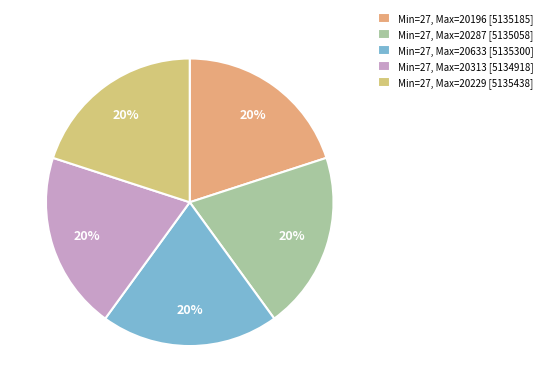

Count the number of slices in the pie.

5